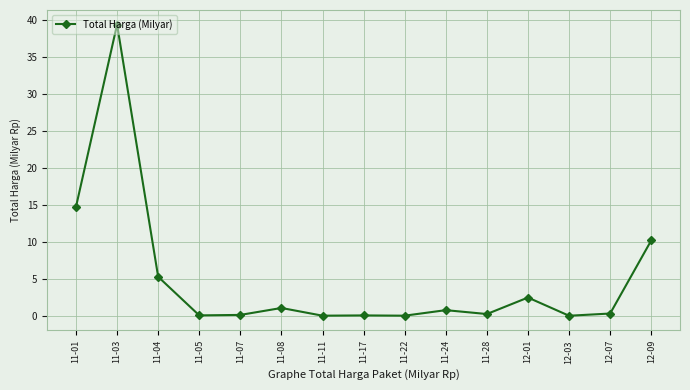

What is the approximate value at 11-05?

0.1